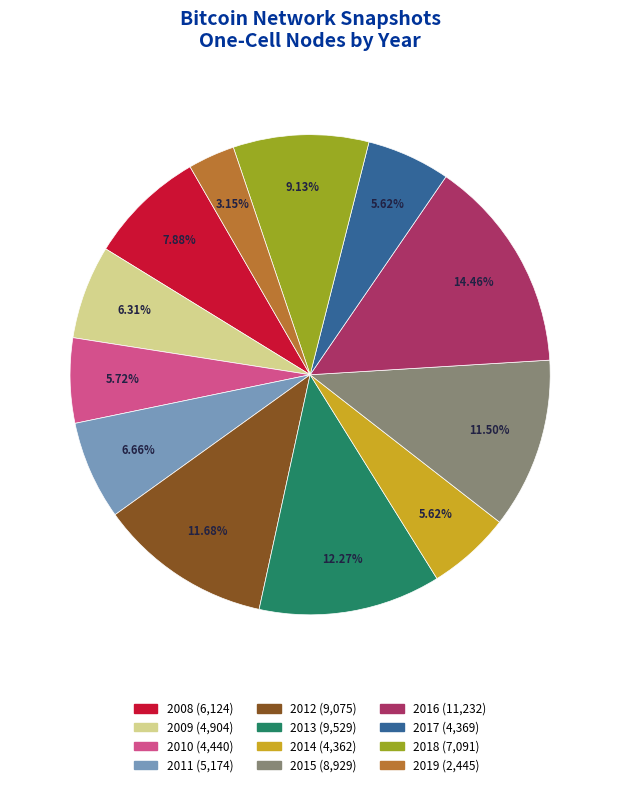

Is there a majority slice in this chart?

No